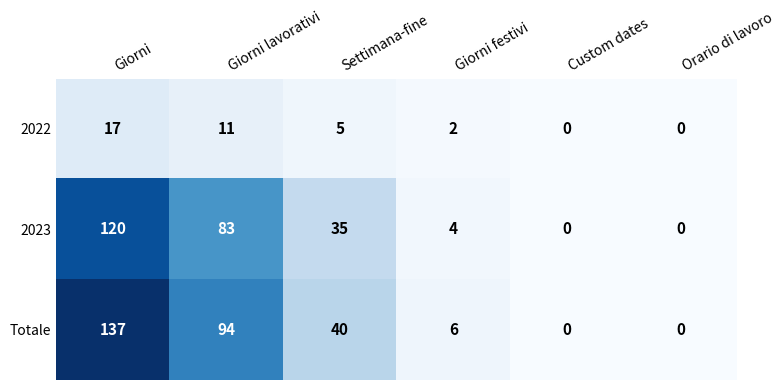

Where is 2023 nearest to the value 60?

Giorni lavorativi